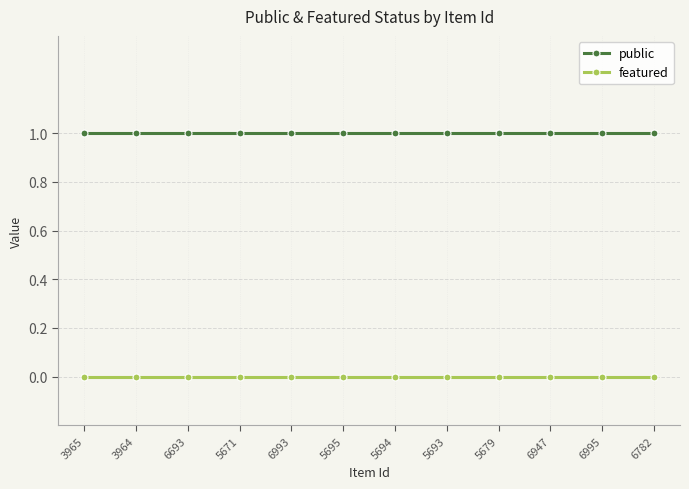

True or false: featured and public intersect in this chart.

False